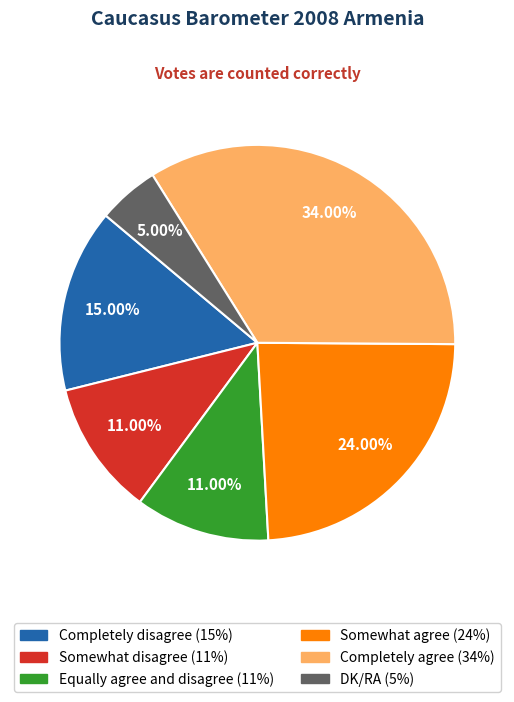

Which slice is the largest?

Completely agree